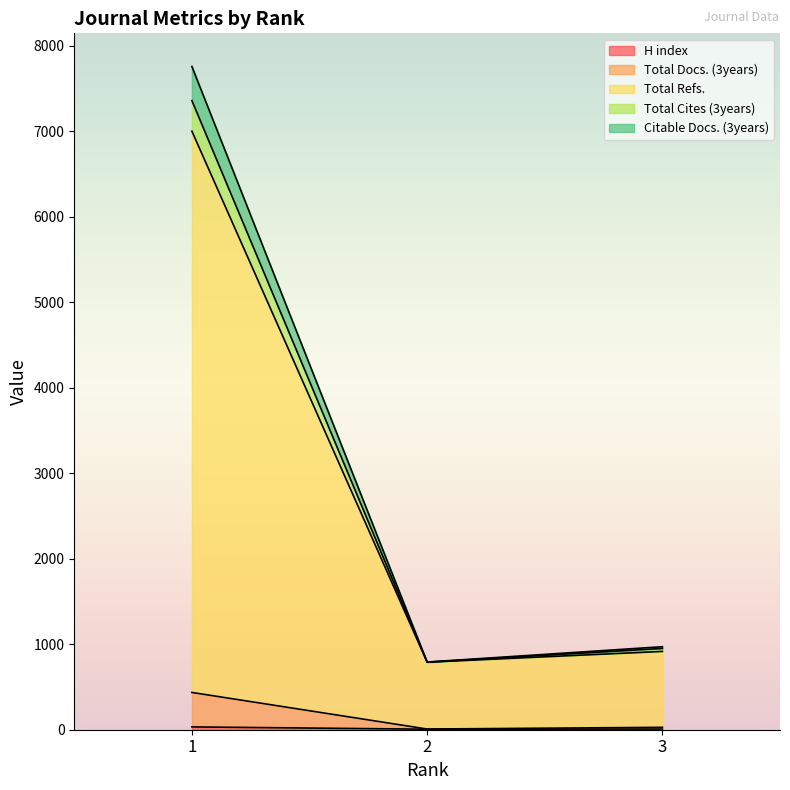

Between 3 and 1, which is larger?

1